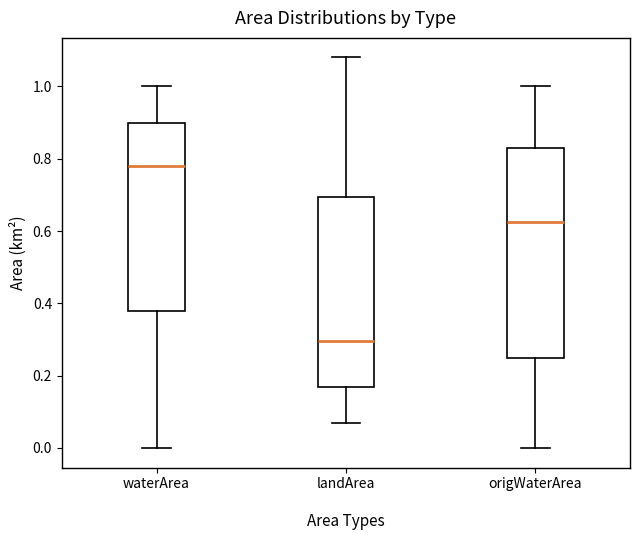

Reading left to right, transcribe this box plot: for each box, give where its median line is, the range the box spans, and where its two whiskers end, as read against the y-axis. The values are not printed on the chart, so give them approximately, as read against the axis.

waterArea: median 0.78, box 0.38 to 0.90, whiskers 0.00 to 1.00
landArea: median 0.30, box 0.18 to 0.70, whiskers 0.08 to 1.08
origWaterArea: median 0.62, box 0.24 to 0.84, whiskers 0.00 to 1.00